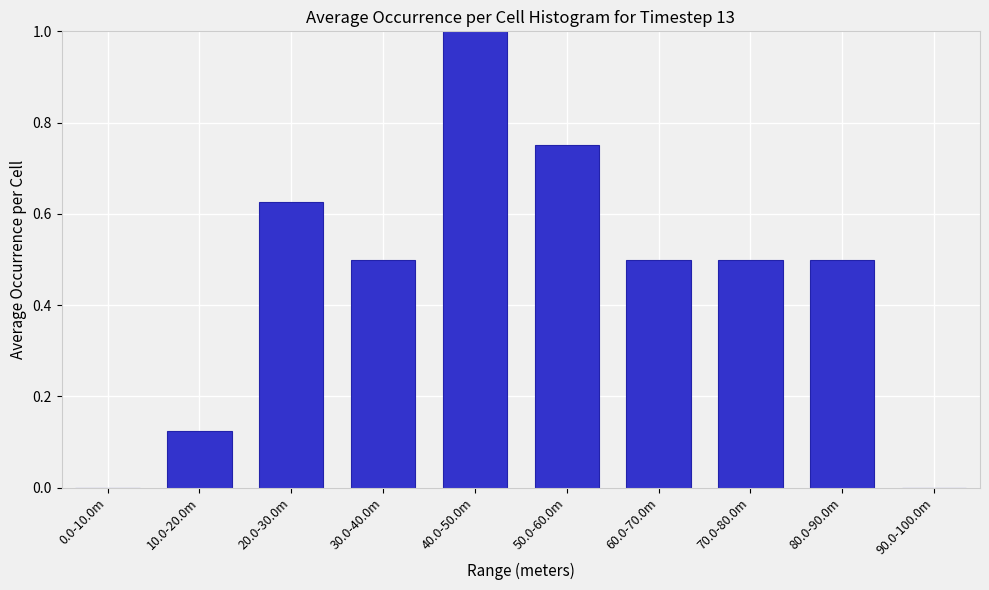

What is the maximum value shown in the chart?

1.0